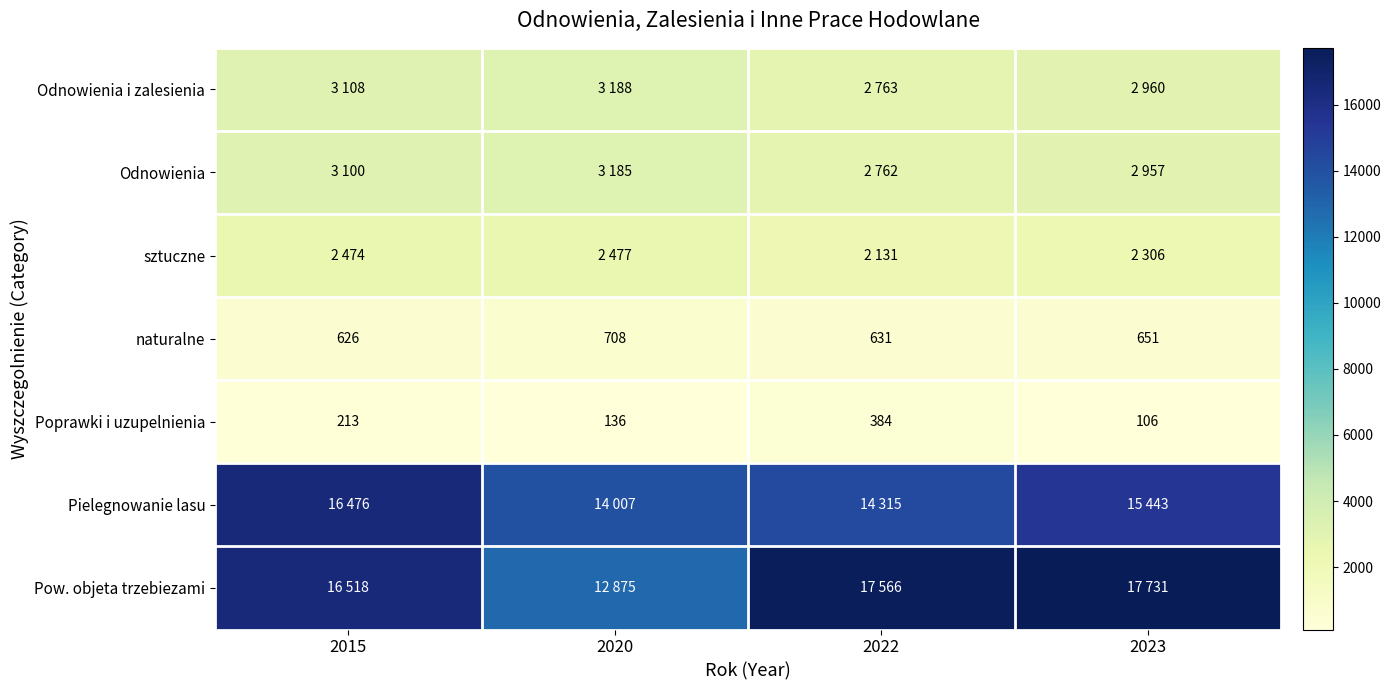

What is the sum of all naturalne values?

2616